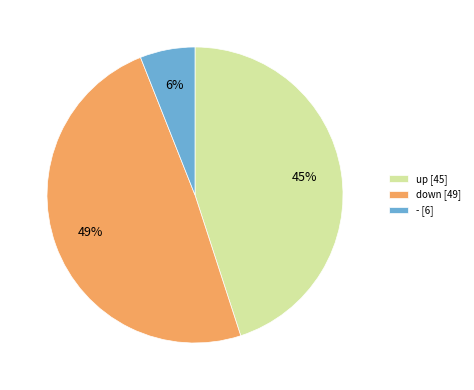

Count the number of slices in the pie.

3